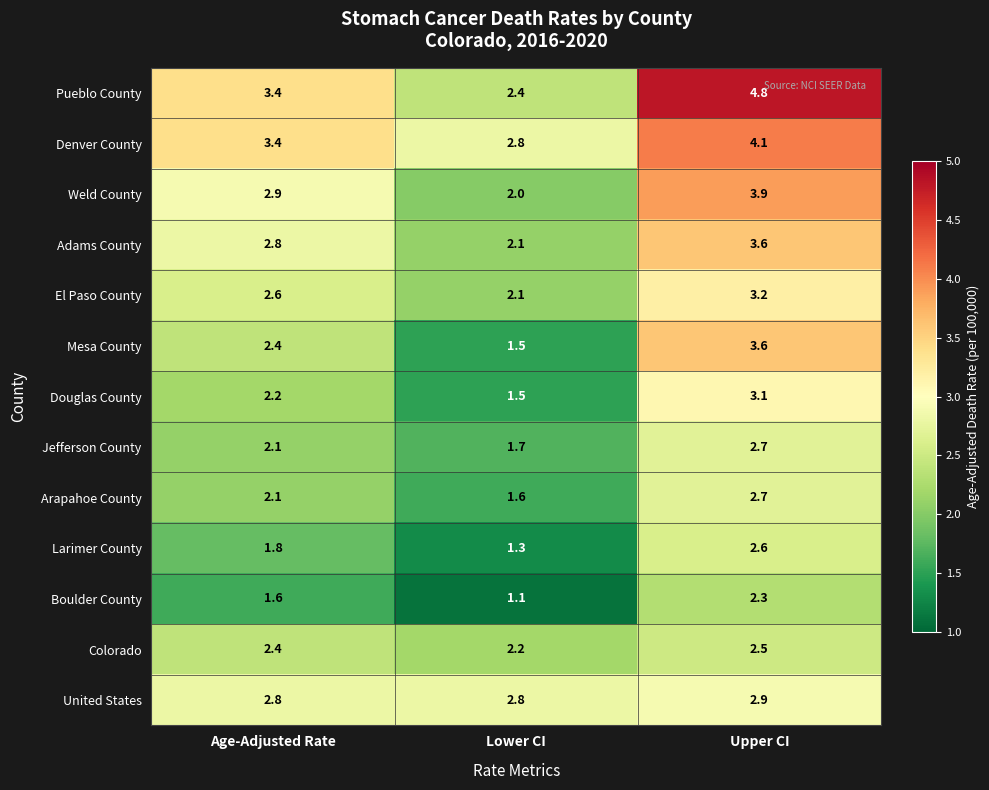

What is the sum of the Boulder County values at Age-Adjusted Rate and Upper CI?

3.9